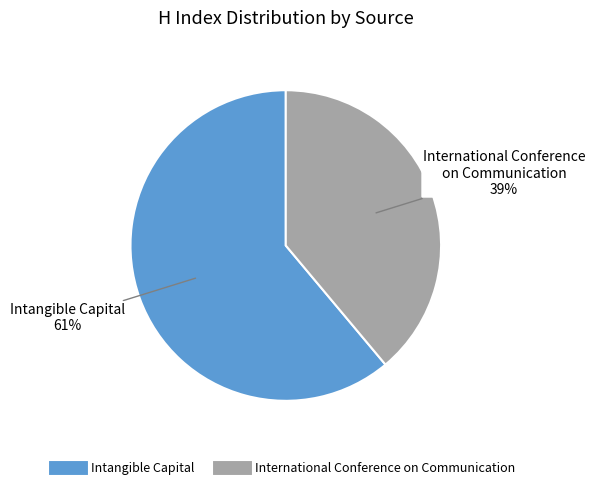

To the nearest percent, what is the combined percentage of Intangible Capital and International Conference on Communication?

100%